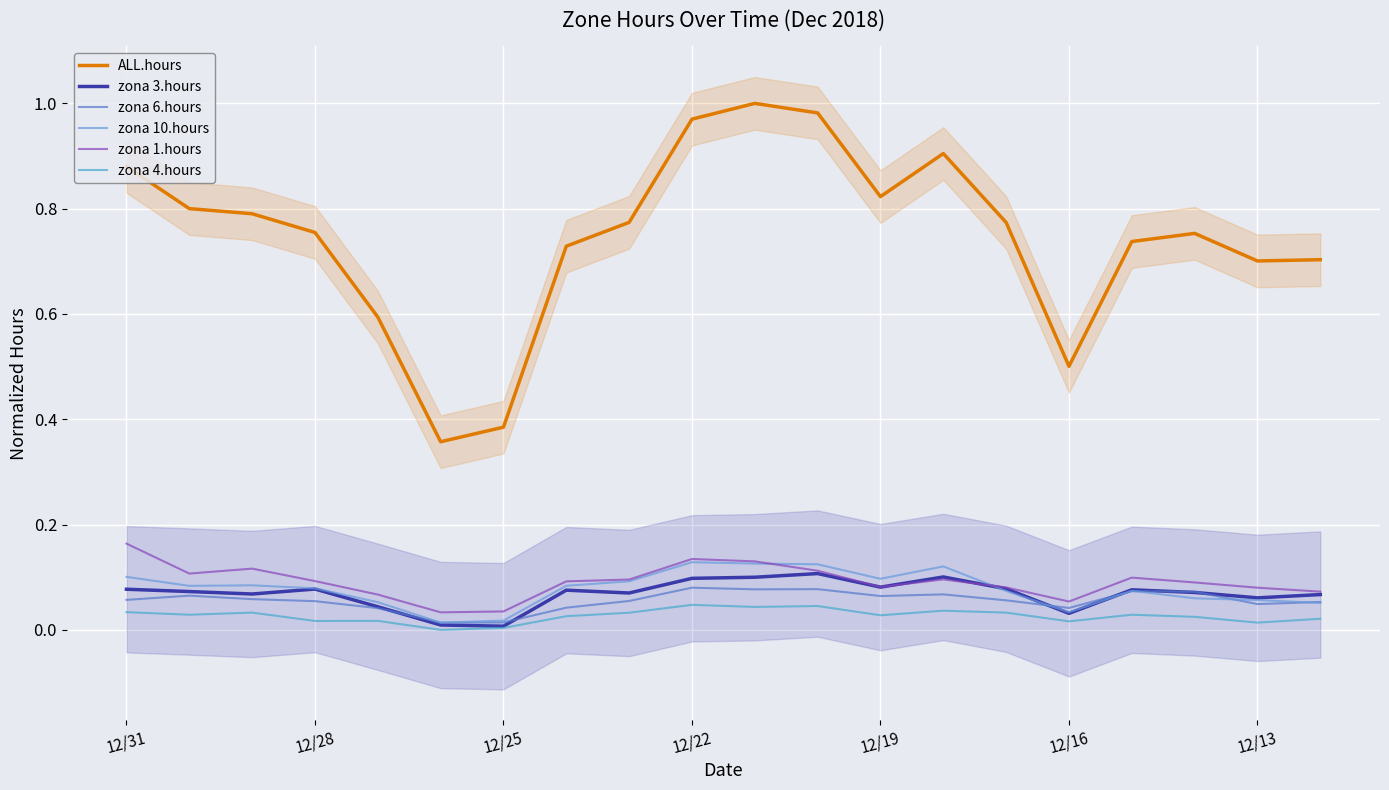

True or false: ALL.hours and zona 10.hours cross at least once.

False